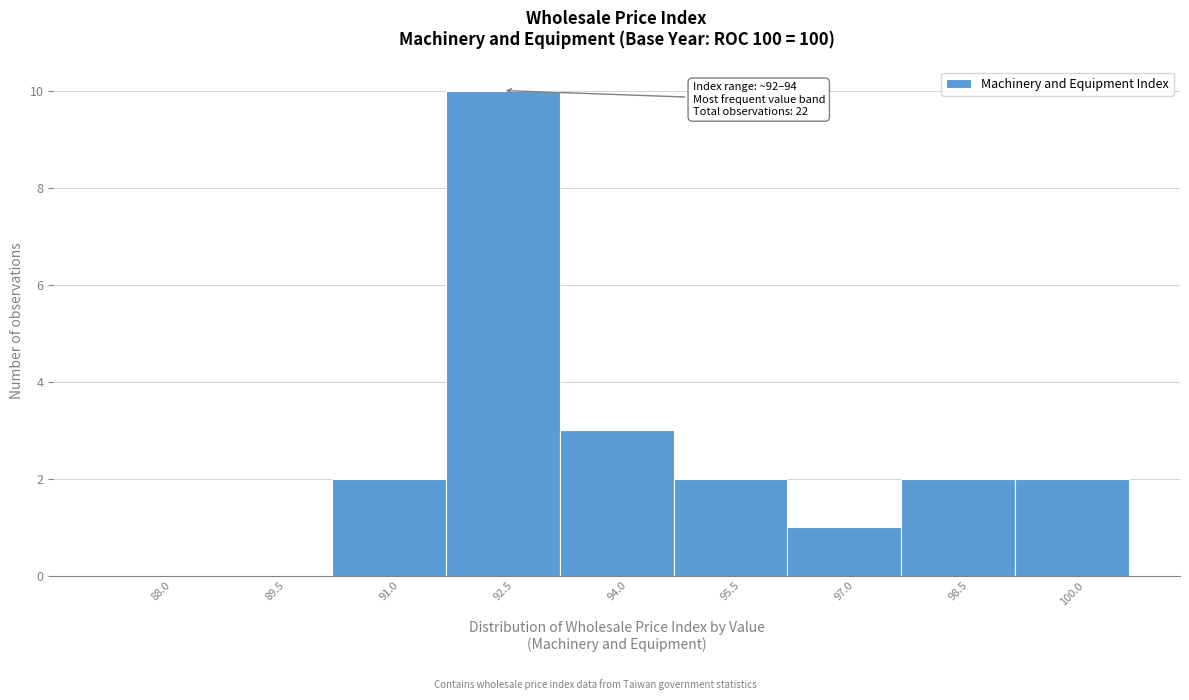

Reading left to right, transcribe all the data shown in this chart.

88.0=0	89.5=0	91.0=2	92.5=10	94.0=3	95.5=2	97.0=1	98.5=2	100.0=2